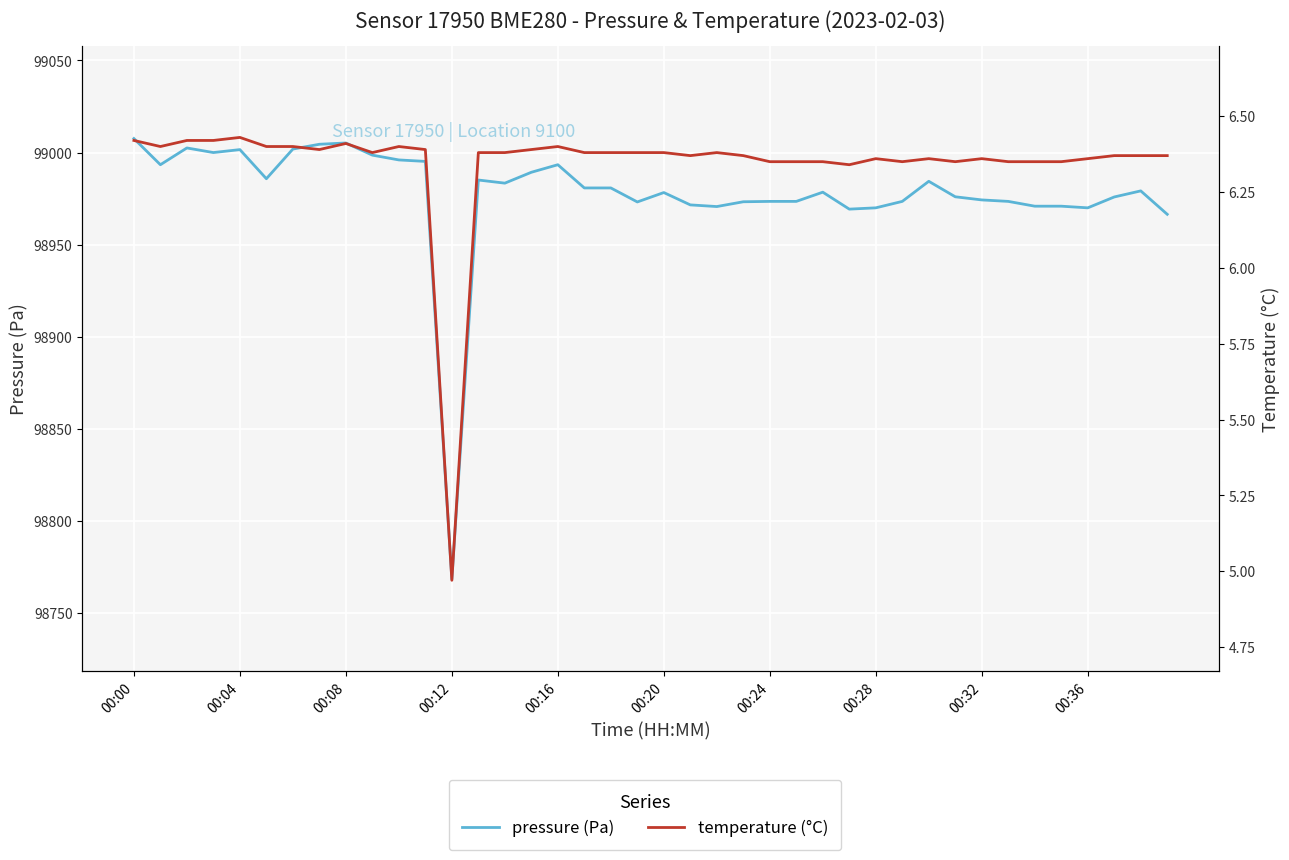

True or false: pressure and temperature intersect in this chart.

False